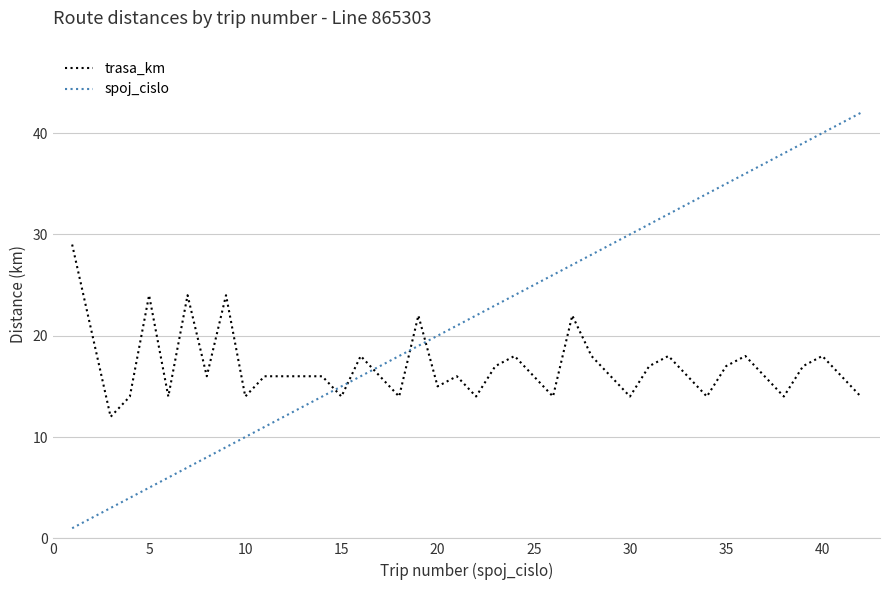

After their last crossing, which series has the higher values: trasa_km or spoj_cislo?

spoj_cislo